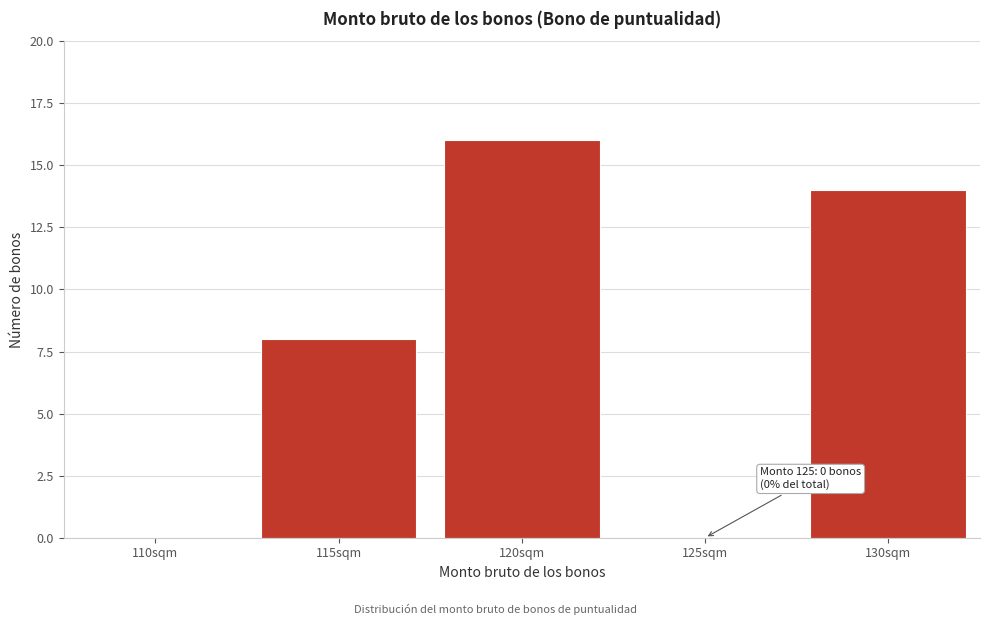

Reading right to left, extract all data points from this chart.

130sqm=14	125sqm=0	120sqm=16	115sqm=8	110sqm=0